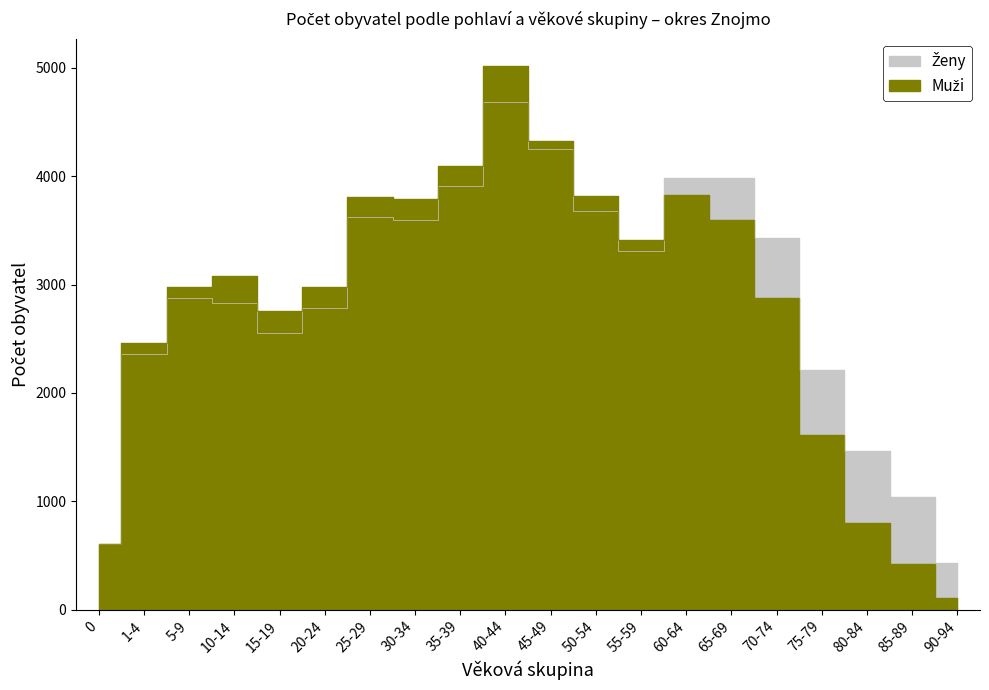

After their last crossing, which series has the higher values: Ženy or Muži?

Ženy